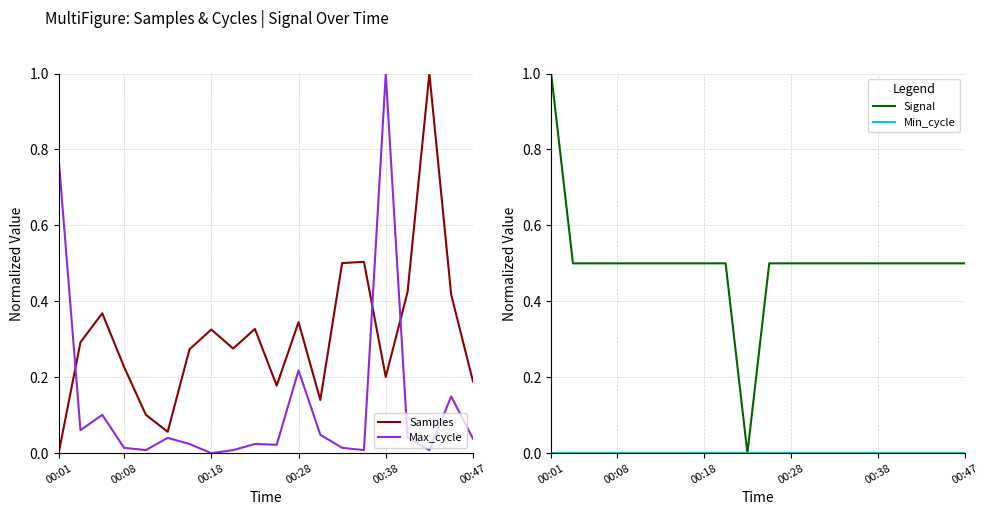

Which has a higher value, 9 or 10?

9